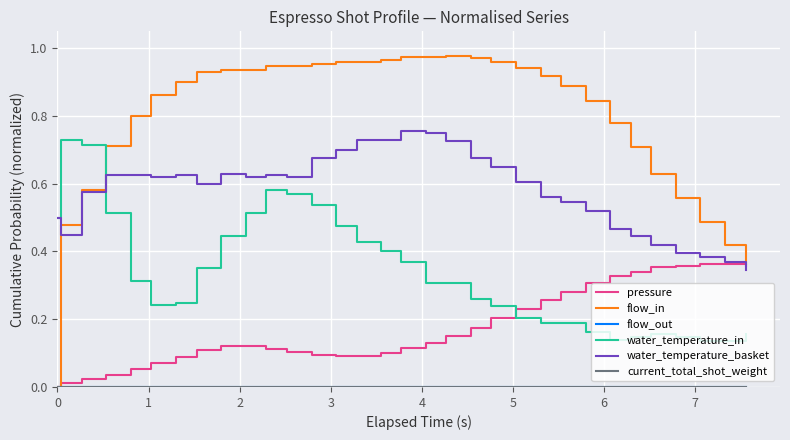

Does the chart display data point markers on the line(s)?

No